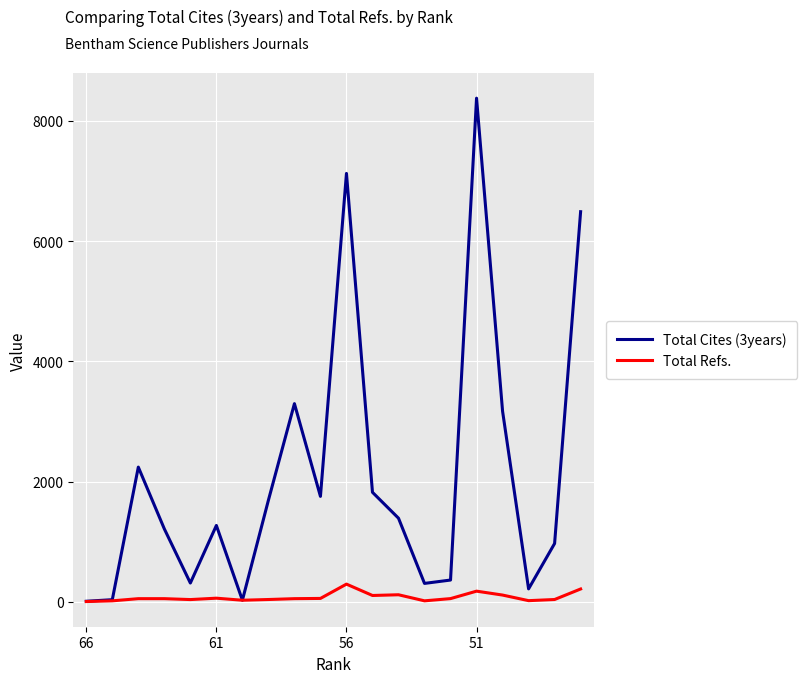

Is this an area chart (filled region under the line)?

No